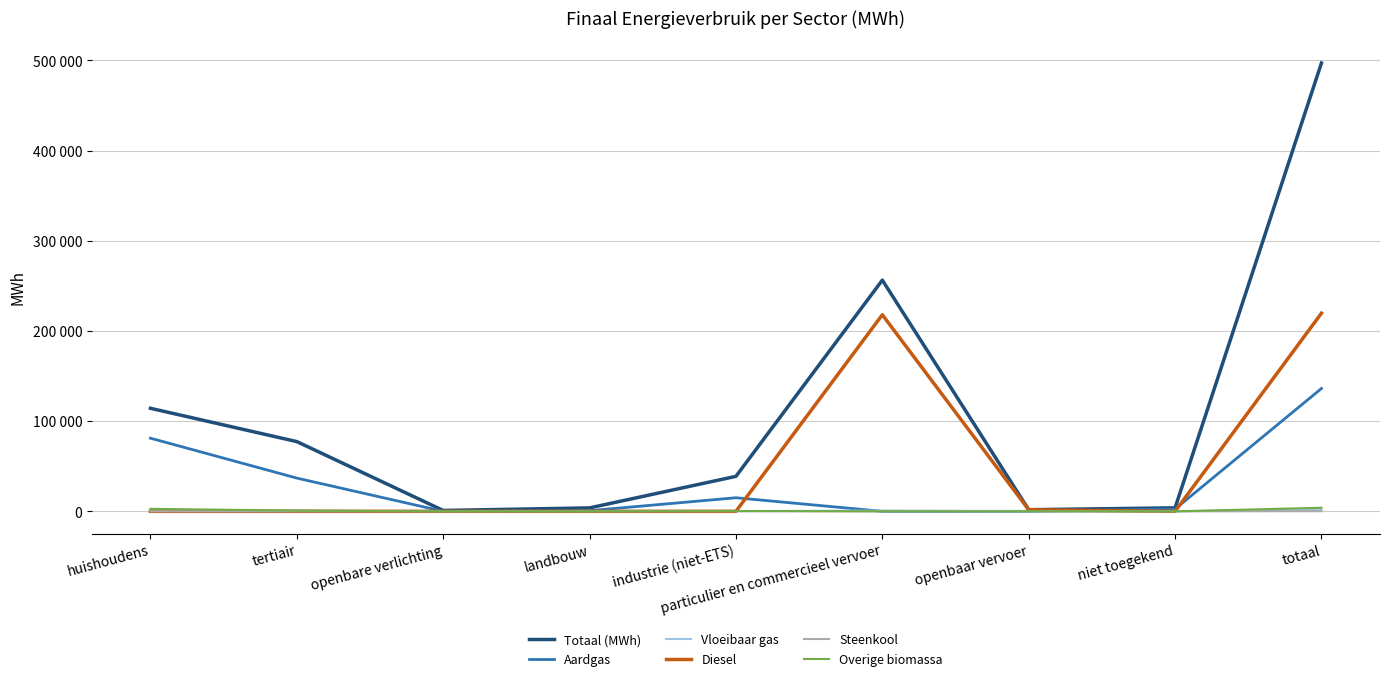

What are all the series names shown in the legend?

Totaal (MWh), Aardgas, Vloeibaar gas, Diesel, Steenkool, Overige biomassa